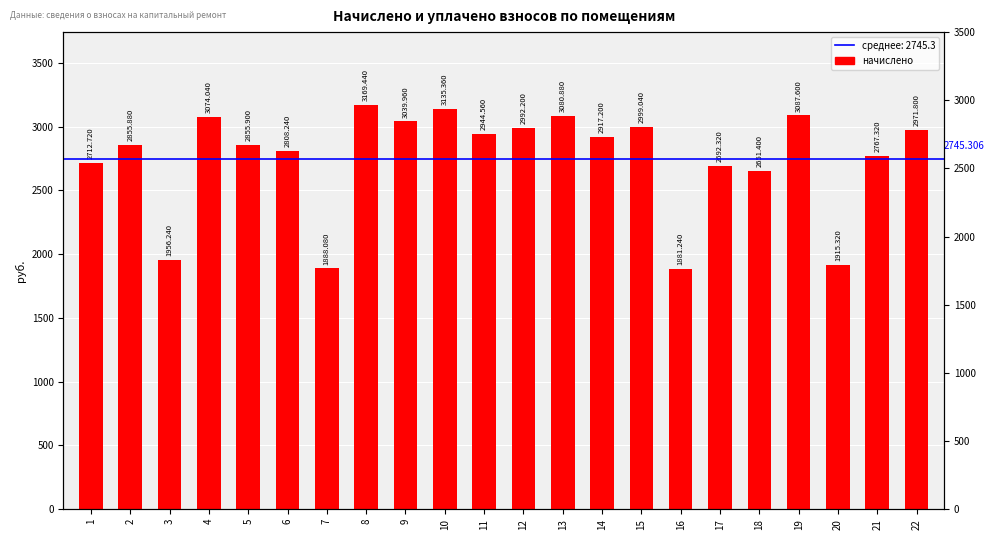

At which category does the chart reach its minimum across all series?

16